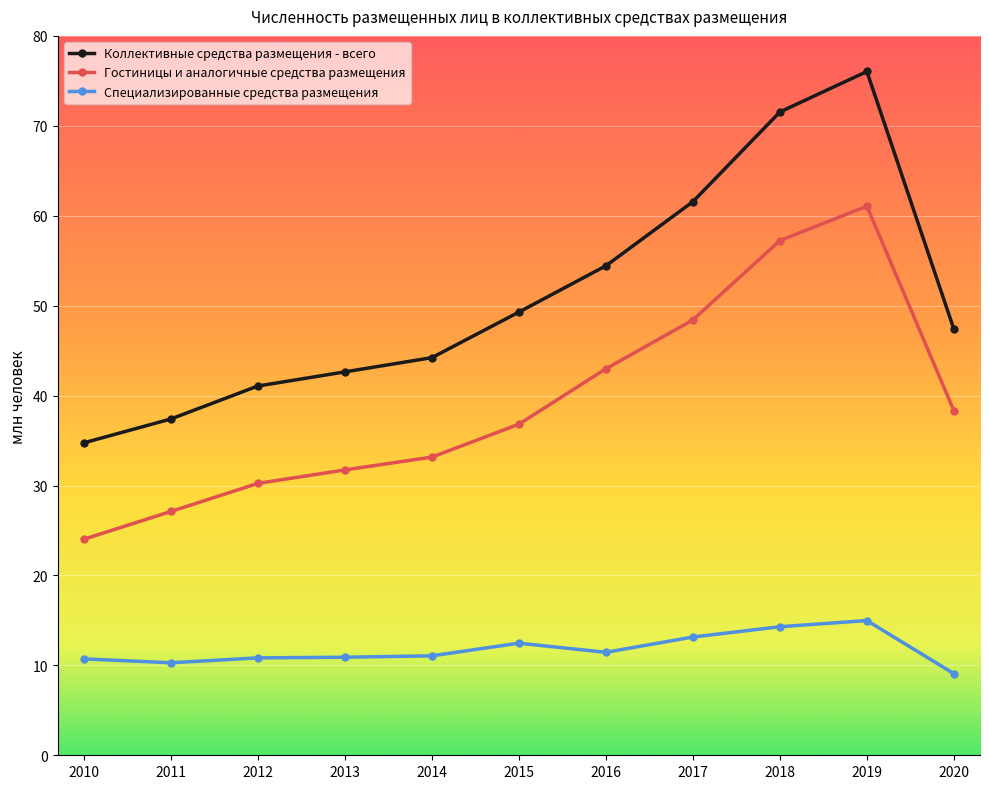

How many data points in Гостиницы и аналогичные средства размещения are above 36?

6